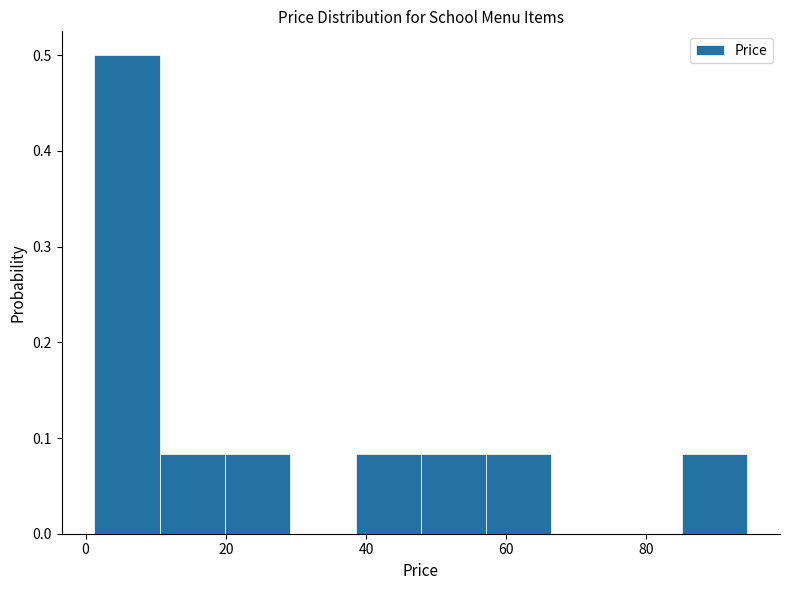

Which range on the x-axis has the tallest bar?

2 to 10